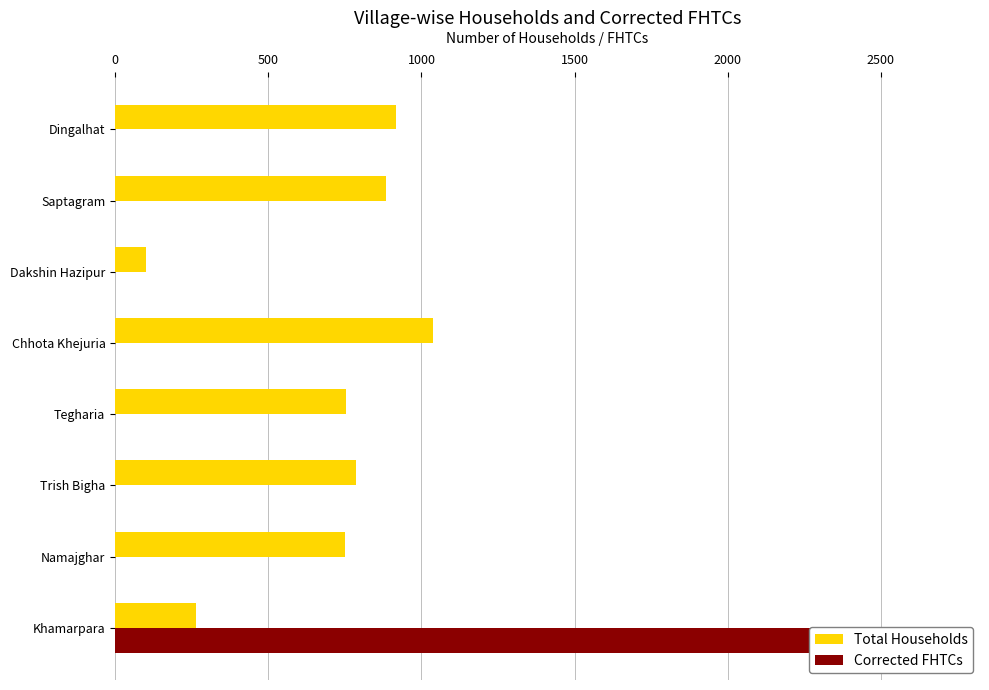

Reading right to left, extract all data points from this chart.

Total Households: 265	751	788	753	1037	100	885	916
Corrected FHTCs: 2689	0	0	0	0	0	0	0